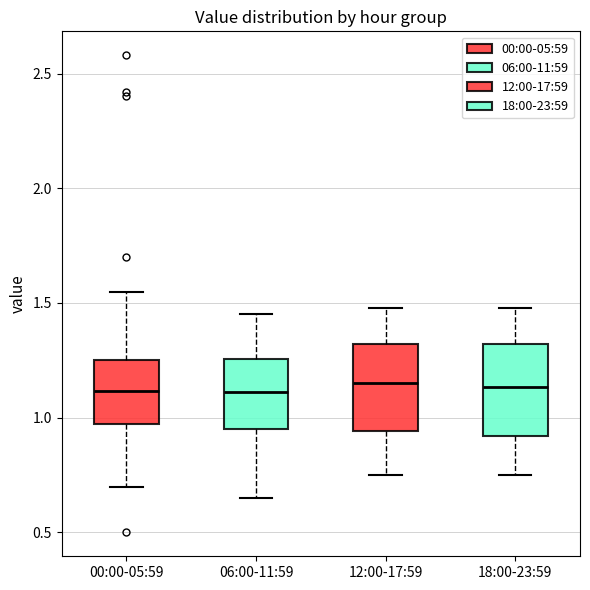

Reading left to right, transcribe this box plot: for each box, give where its median line is, the range the box spans, and where its two whiskers end, as read against the y-axis. The values are not printed on the chart, so give them approximately, as read against the axis.

00:00-05:59: median 1.10, box 0.95 to 1.25, whiskers 0.70 to 1.55
06:00-11:59: median 1.10, box 0.95 to 1.25, whiskers 0.65 to 1.45
12:00-17:59: median 1.15, box 0.95 to 1.30, whiskers 0.75 to 1.50
18:00-23:59: median 1.15, box 0.90 to 1.30, whiskers 0.75 to 1.50